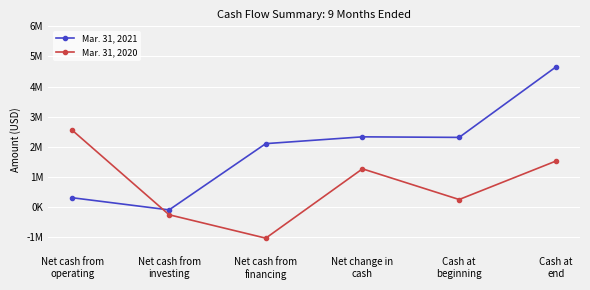

Between which two adjacent categories do Mar. 31, 2020 and Mar. 31, 2021 first intersect?

Net cash from
operating and Net cash from
investing